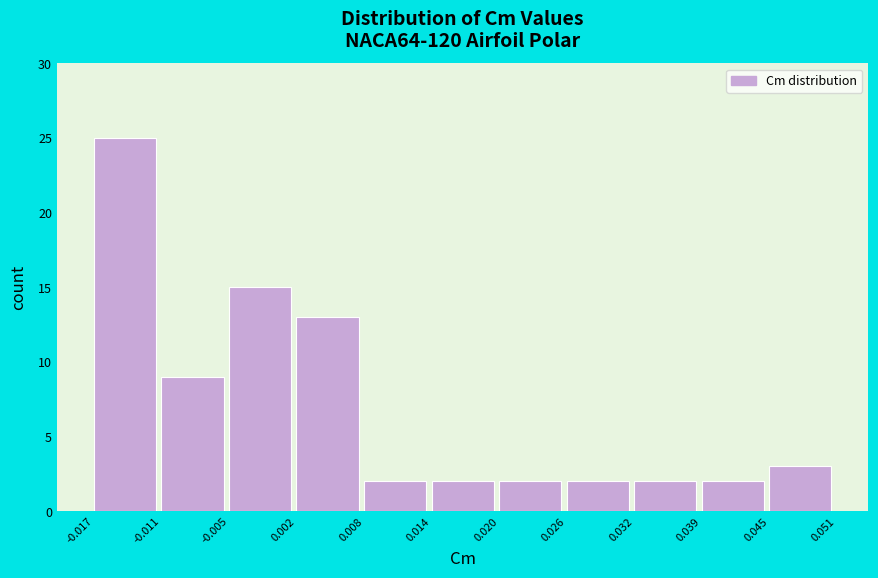

Reading left to right, list every bar in this chart as the range it spans on the x-axis followed by its height. The values are not printed on the chart, so give them approximately, as read against the axis.

-0.017 to -0.011: 25
-0.011 to -0.005: 9
-0.005 to 0.002: 15
0.002 to 0.008: 13
0.008 to 0.014: 2
0.014 to 0.020: 2
0.020 to 0.026: 2
0.026 to 0.032: 2
0.032 to 0.039: 2
0.039 to 0.045: 2
0.045 to 0.051: 3